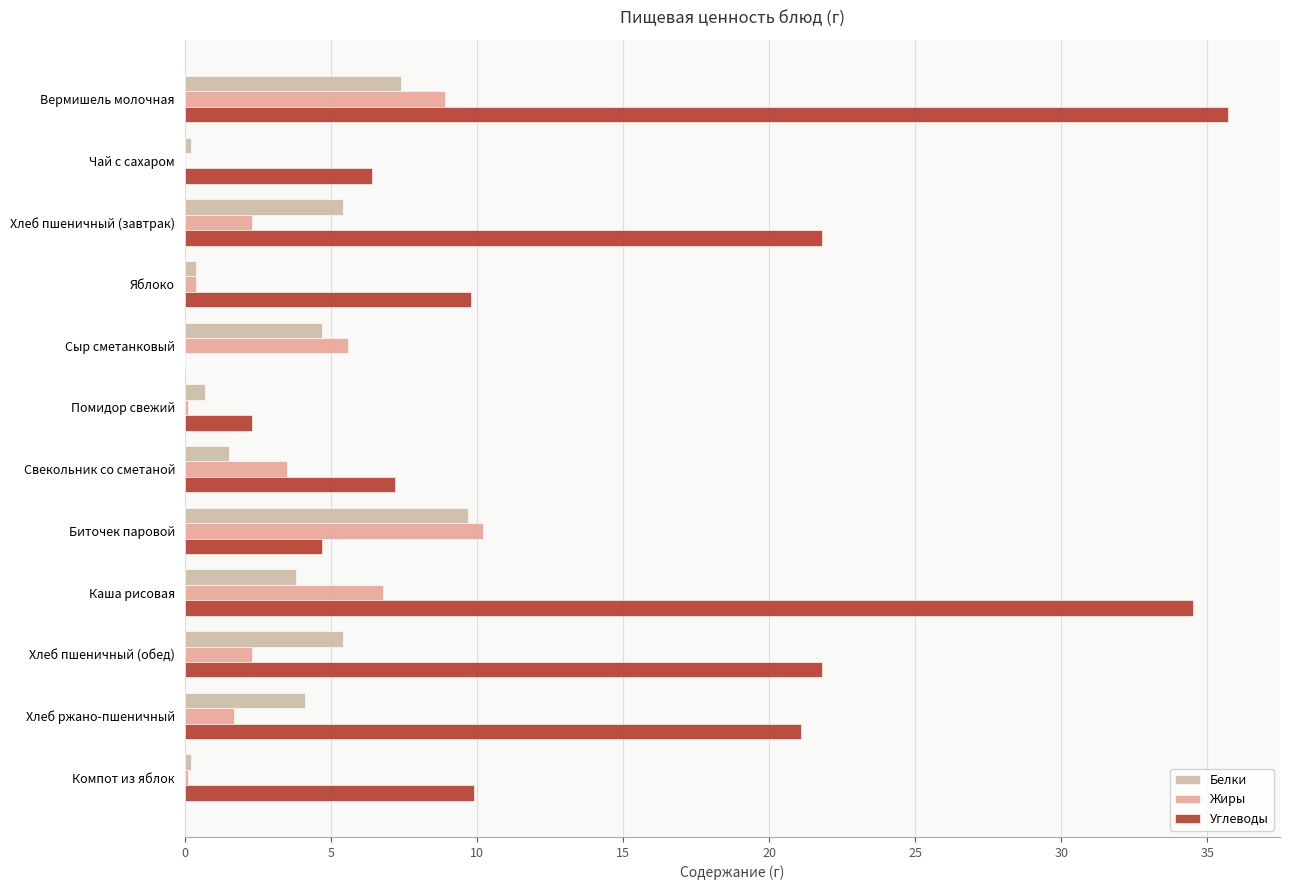

What value does the Жиры series have at Хлеб ржано-пшеничный?

1.7